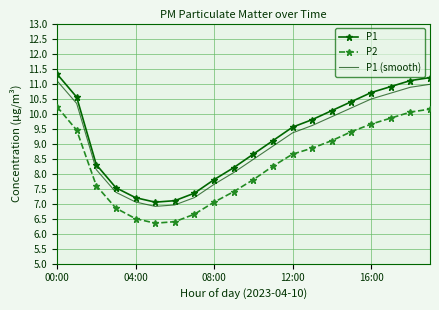

Which series has the largest range (max minus min)?

P1